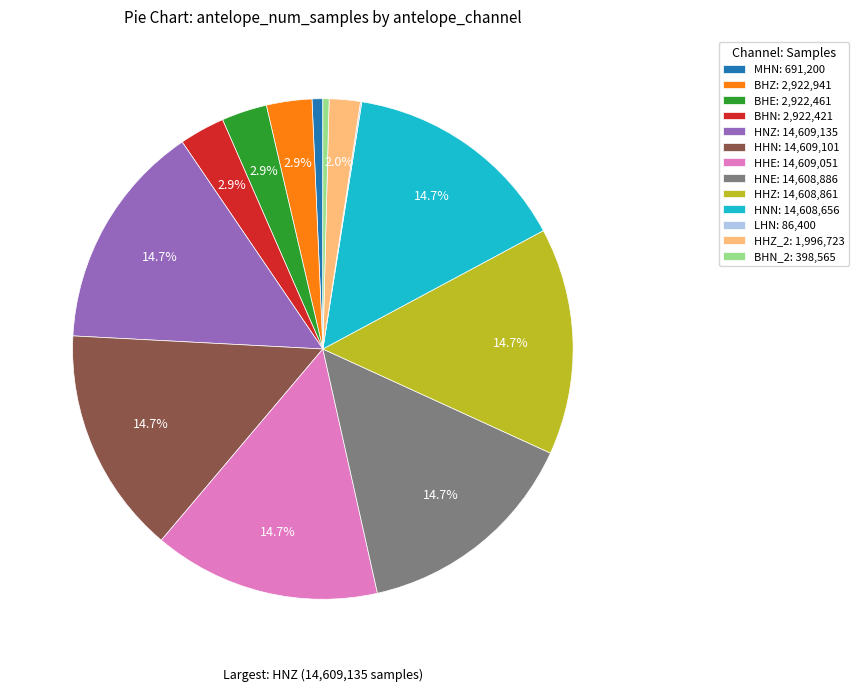

Is there any slice that represents more than half of the pie?

No